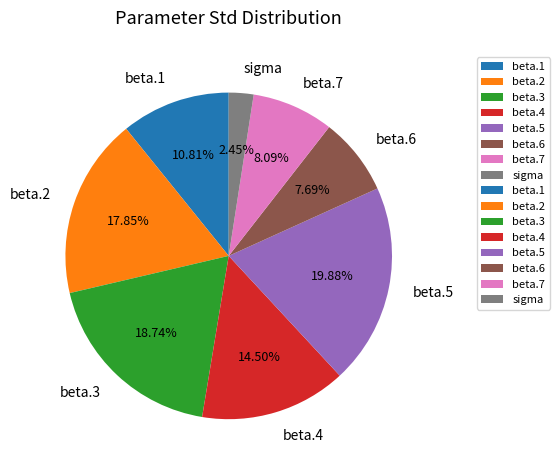

Is beta.5 the majority of the pie?

No